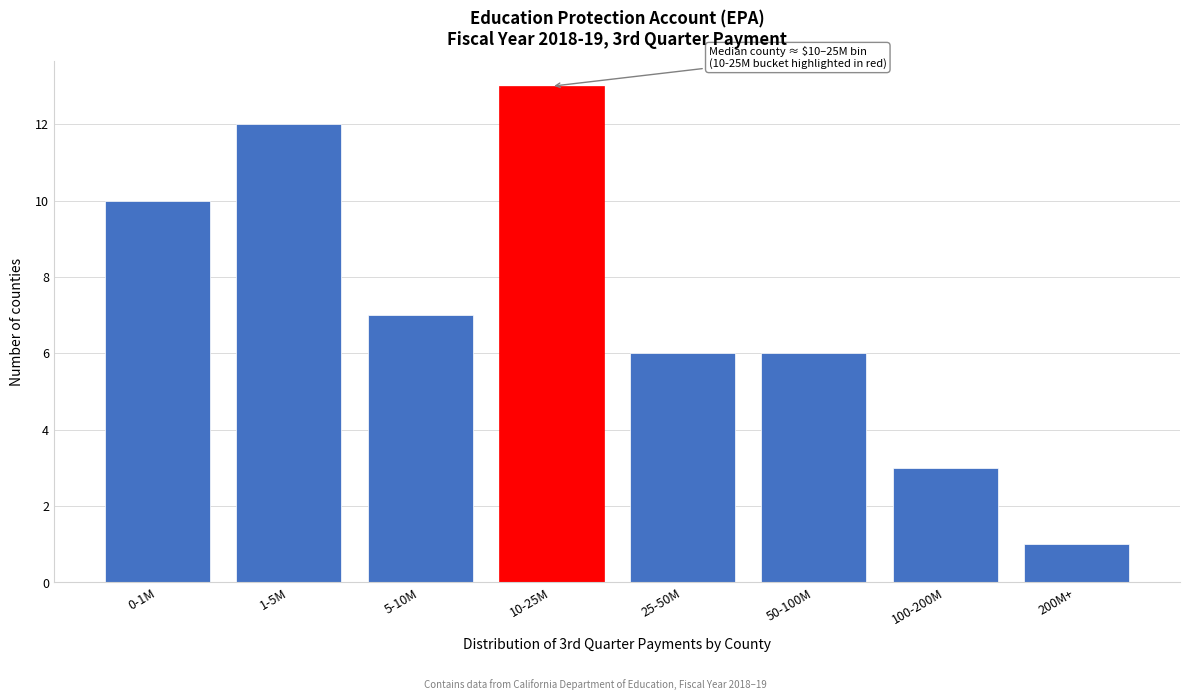

Reading left to right, what are all the values shown in this chart?

10	12	7	13	6	6	3	1